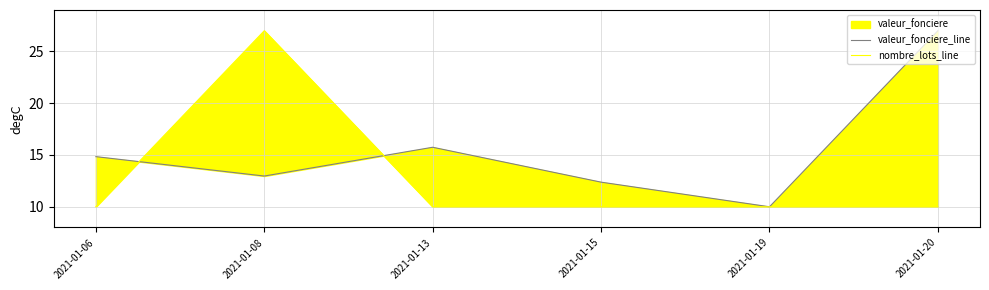

What is the highest value of the valeur_fonciere_line series?

27.0